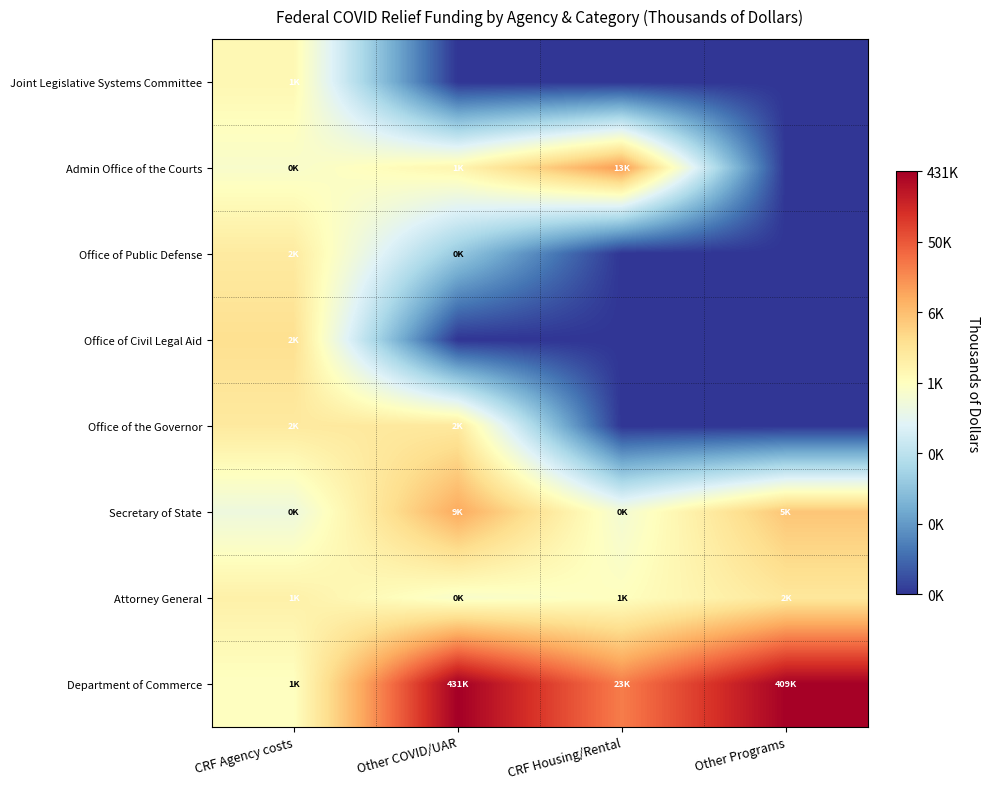

Reading left to right, extract all data points from this chart.

Joint Legislative Systems Committee: CRF Agency costs=6.8	Other COVID/UAR=0.0	CRF Housing/Rental=0.0	Other Programs=0.0
Admin Office of the Courts: CRF Agency costs=6.2	Other COVID/UAR=6.9	CRF Housing/Rental=9.5	Other Programs=0.0
Office of Public Defense: CRF Agency costs=7.3	Other COVID/UAR=3.4	CRF Housing/Rental=0.0	Other Programs=0.0
Office of Civil Legal Aid: CRF Agency costs=7.7	Other COVID/UAR=0.0	CRF Housing/Rental=0.0	Other Programs=0.0
Office of the Governor: CRF Agency costs=7.3	Other COVID/UAR=7.4	CRF Housing/Rental=0.0	Other Programs=0.0
Secretary of State: CRF Agency costs=5.8	Other COVID/UAR=9.1	CRF Housing/Rental=6.0	Other Programs=8.5
Attorney General: CRF Agency costs=7.1	Other COVID/UAR=6.2	CRF Housing/Rental=6.5	Other Programs=7.5
Department of Commerce: CRF Agency costs=6.4	Other COVID/UAR=13.0	CRF Housing/Rental=10.0	Other Programs=12.9